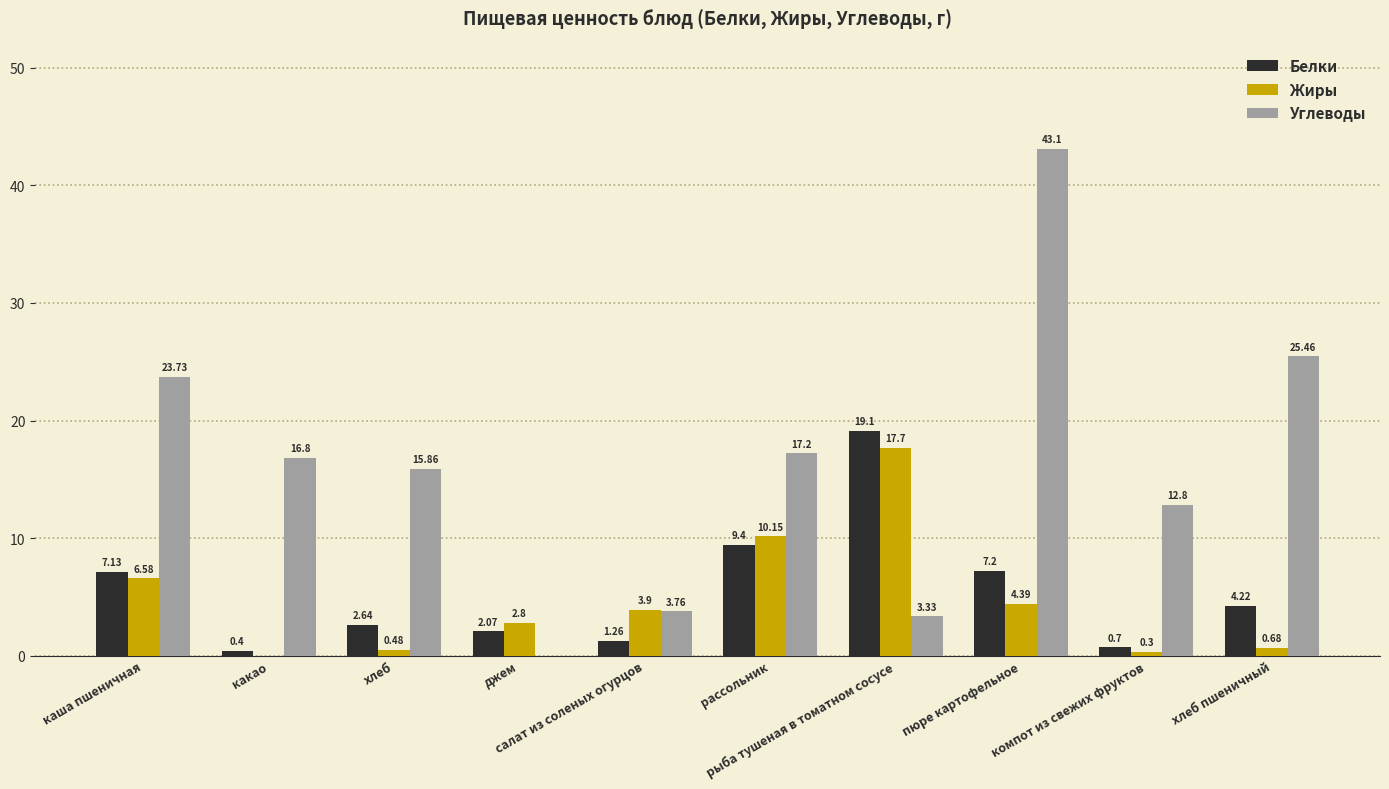

Between компот из свежих фруктов and хлеб пшеничный, which series saw the biggest shift?

Углеводы